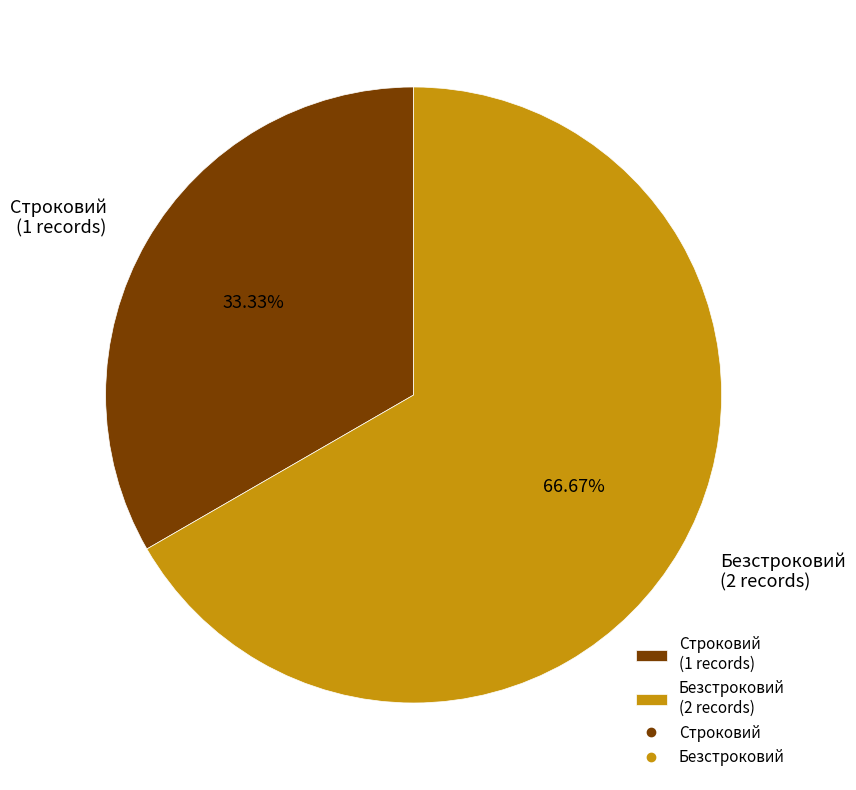

Combined, do Строковий and Безстроковий account for over 50%?

Yes